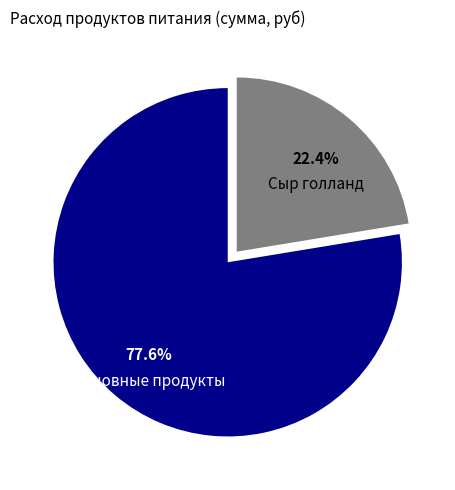

Which has a higher value, Основные продукты or Сыр голланд?

Основные продукты